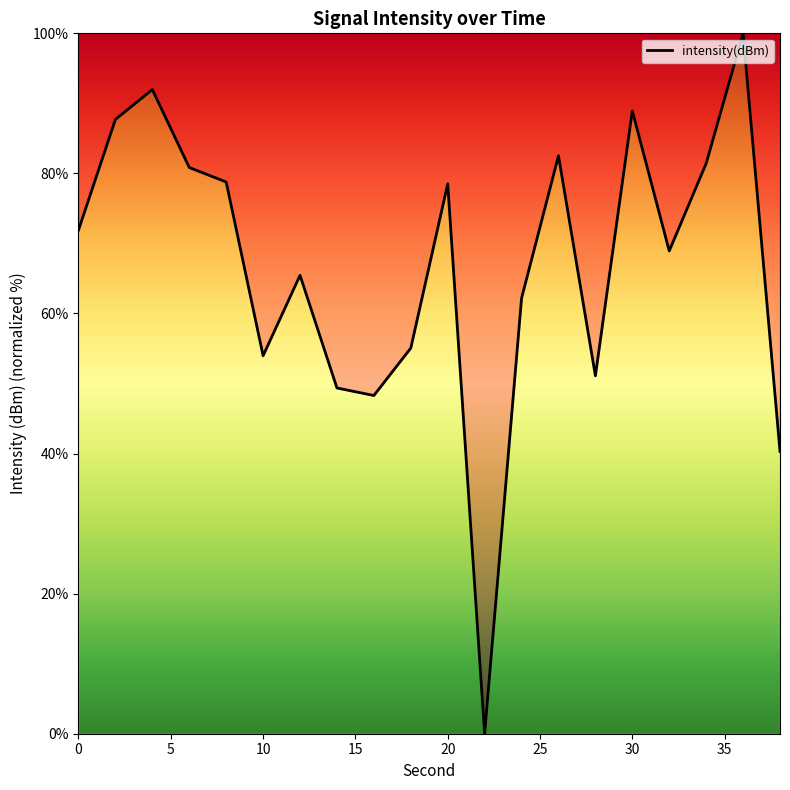

What is the difference between the maximum and minimum values?

100.0